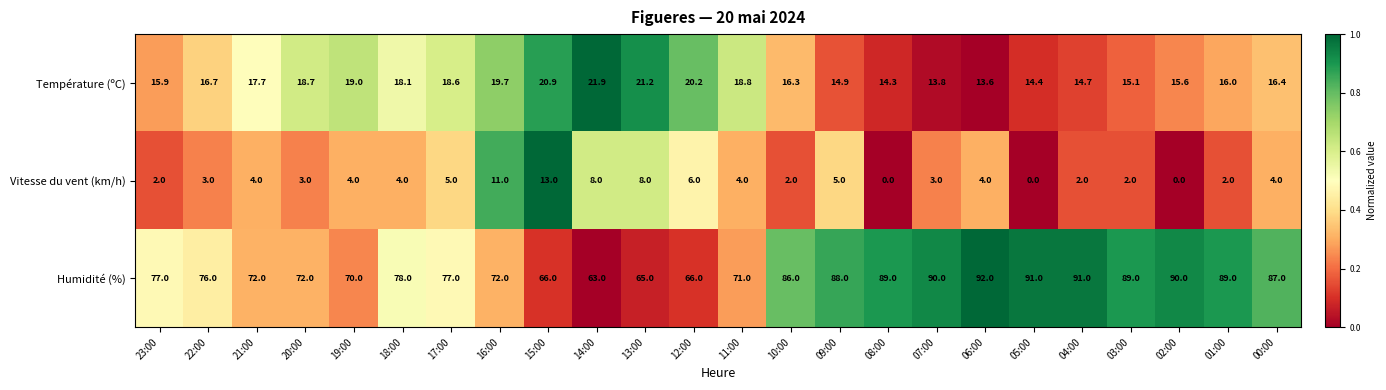

Where does the Température (ºC) series first go above 16?

22:00